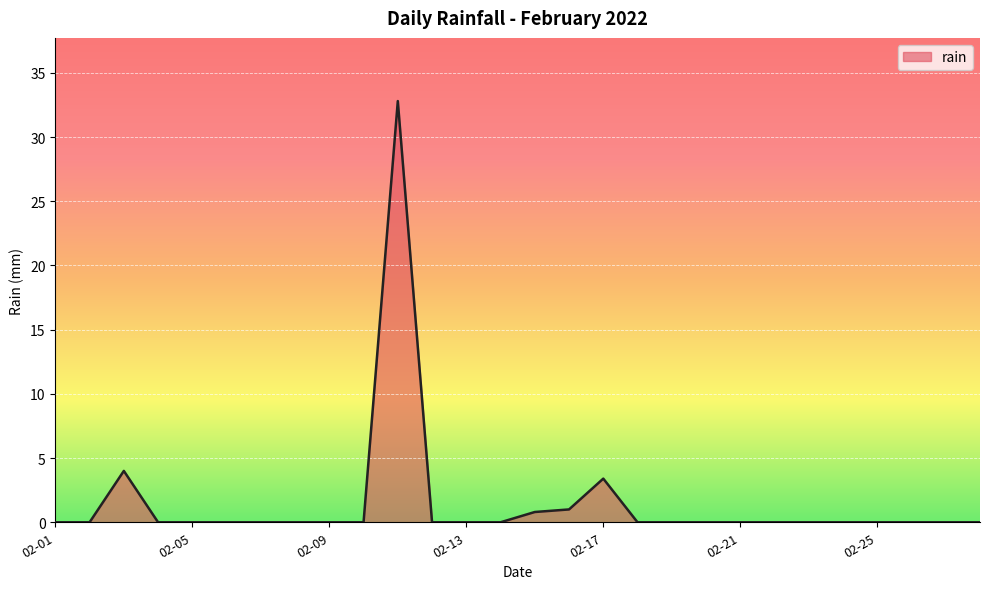

Reading left to right, extract all data points from this chart.

0.0	0.0	4.0	0.0	0.0	0.0	0.0	0.0	0.0	0.0	32.8	0.0	0.0	0.0	0.8	1.0	3.4	0.0	0.0	0.0	0.0	0.0	0.0	0.0	0.0	0.0	0.0	0.0